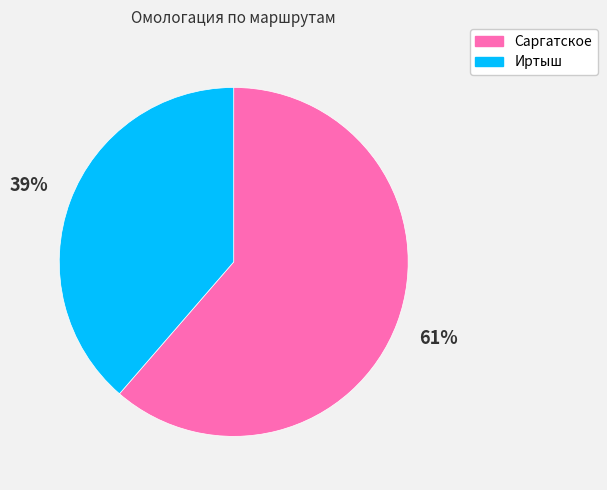

Combined, do Иртыш and Саргатское account for over 50%?

Yes